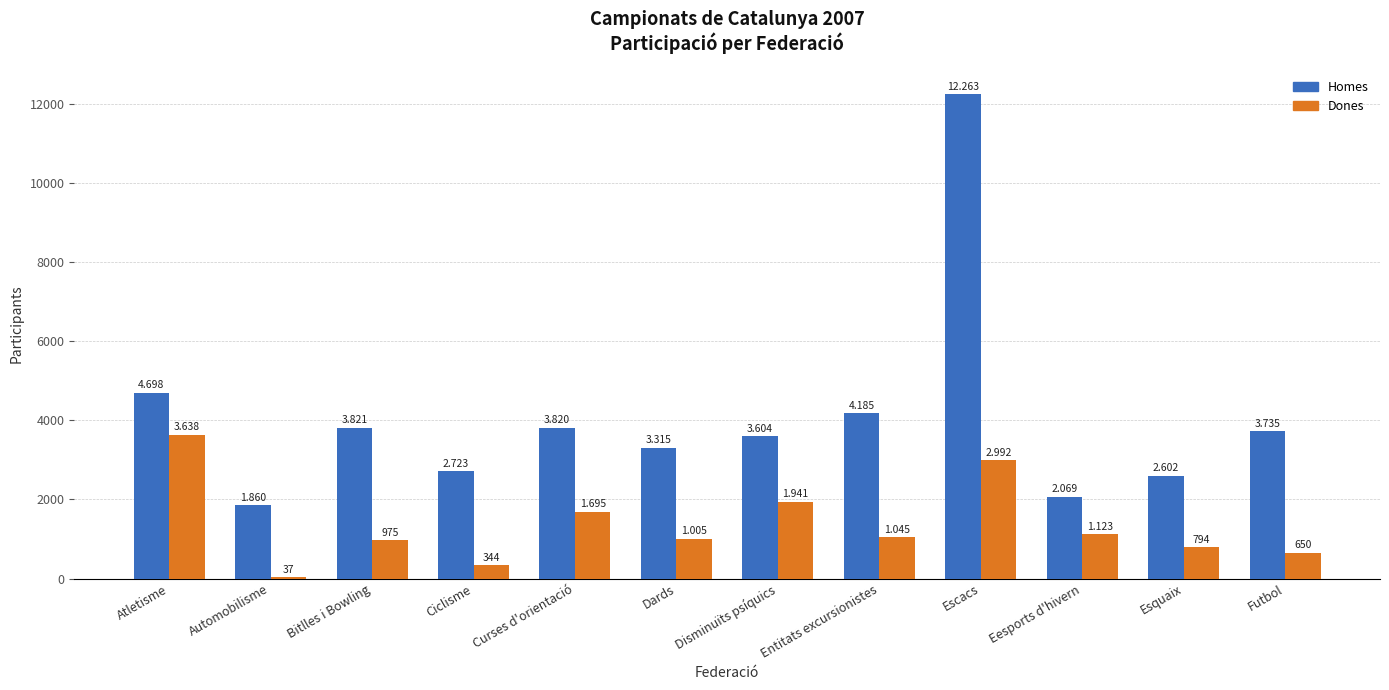

What is the value of the Dones bar at the 9th from the left?

2992